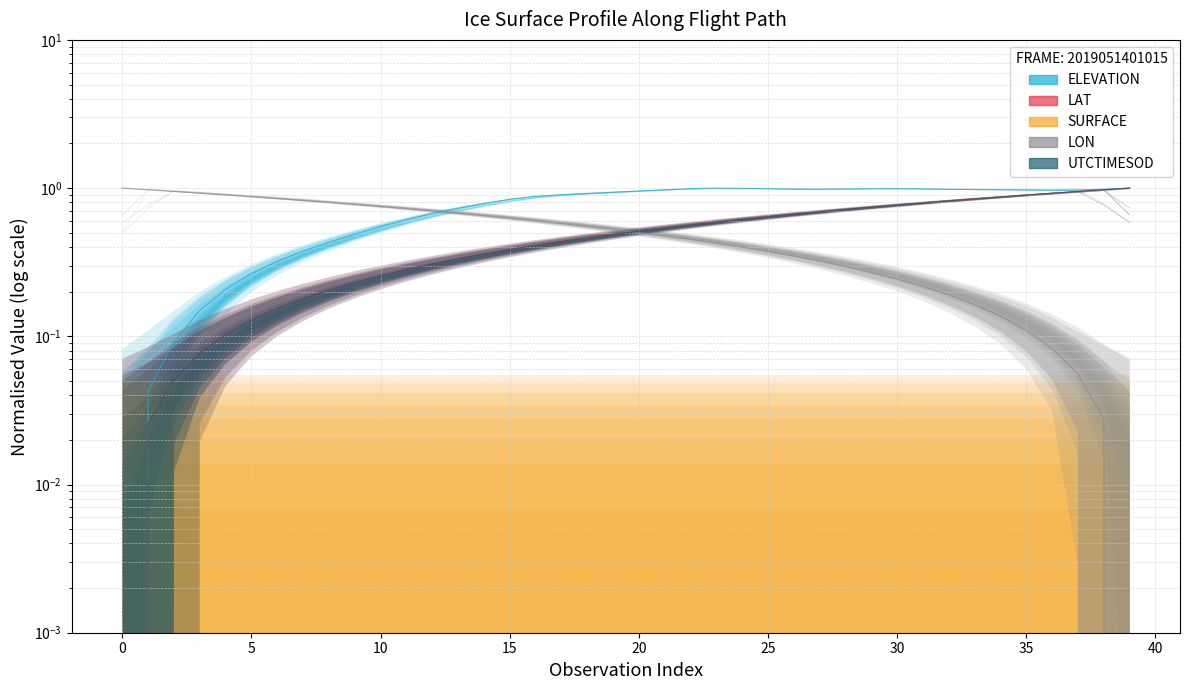

What is the maximum value shown in the chart?

1.0